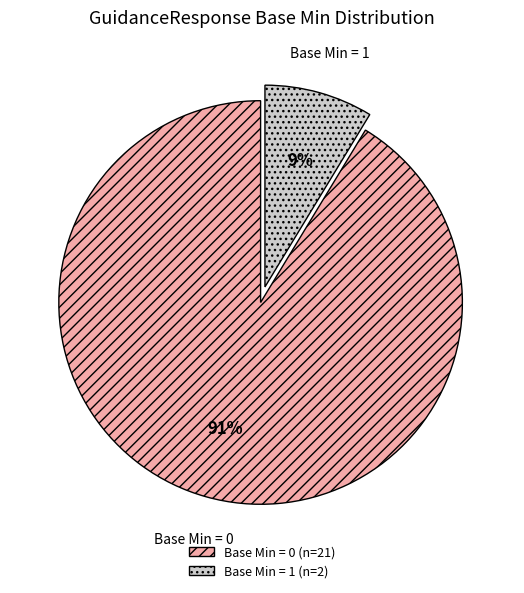

Which slice represents more than half of the pie?

Base Min = 0